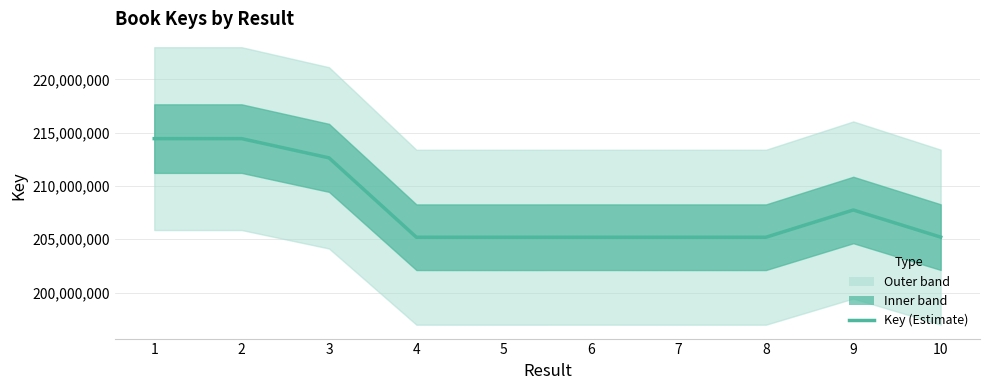

Reading left to right, transcribe all the data shown in this chart.

214439770	214439916	212635589	205188668	205188626	205189298	205188131	205188078	207743332	205199300